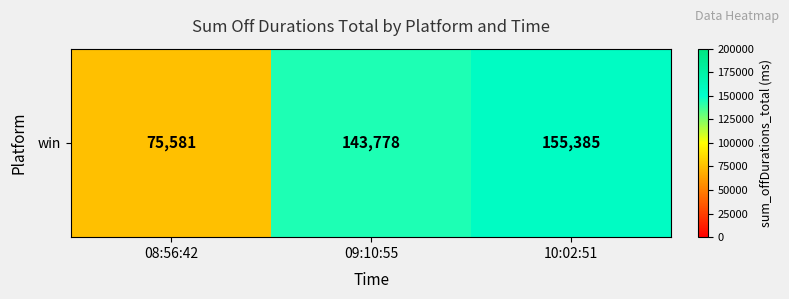

At which category does the chart reach its minimum across all series?

08:56:42